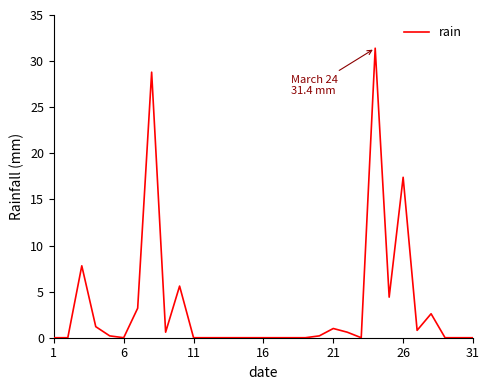

What is the greatest value displayed?

31.4